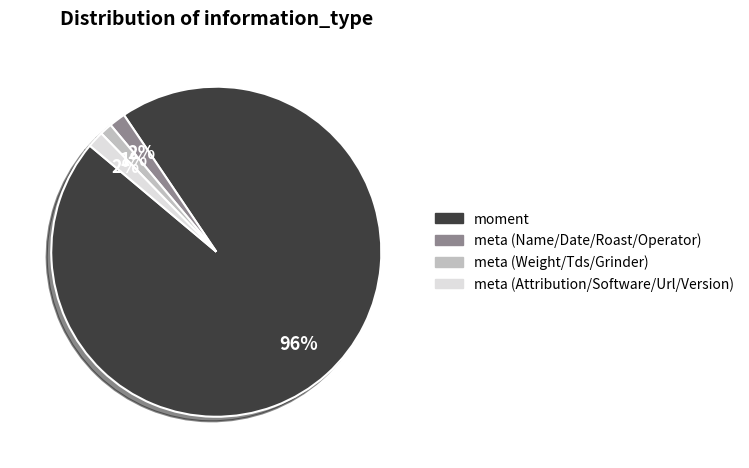

Count the number of slices in the pie.

4